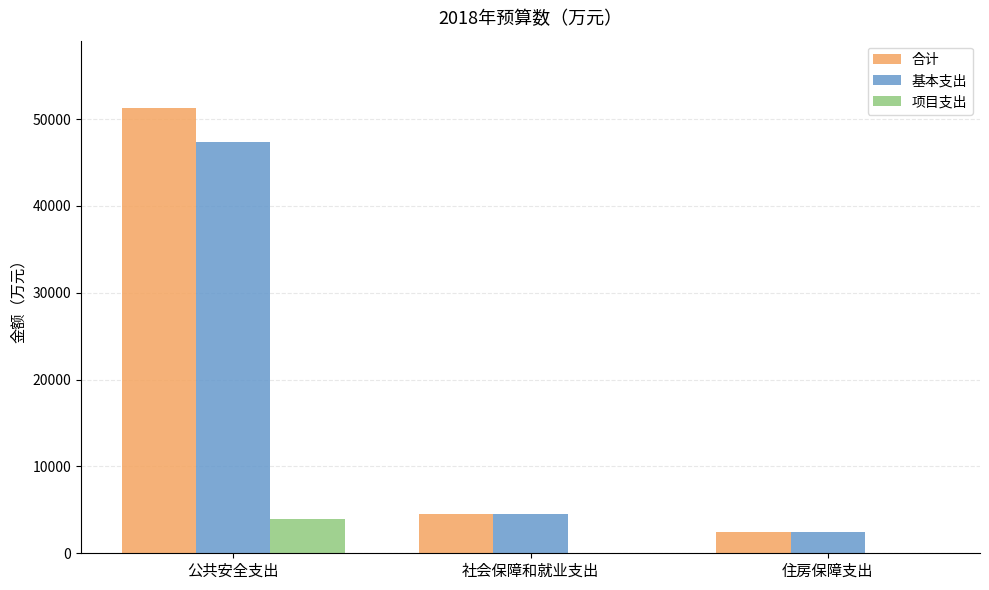

How many groups of bars are there?

3